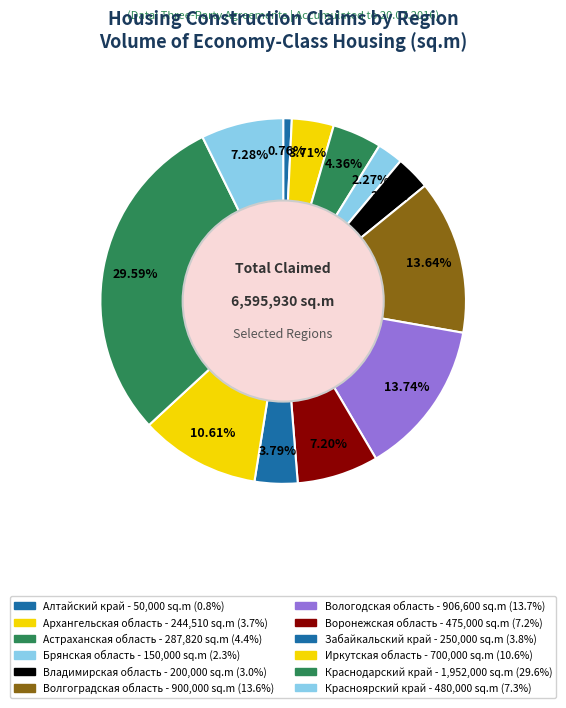

Is Красноярский край the majority of the pie?

No